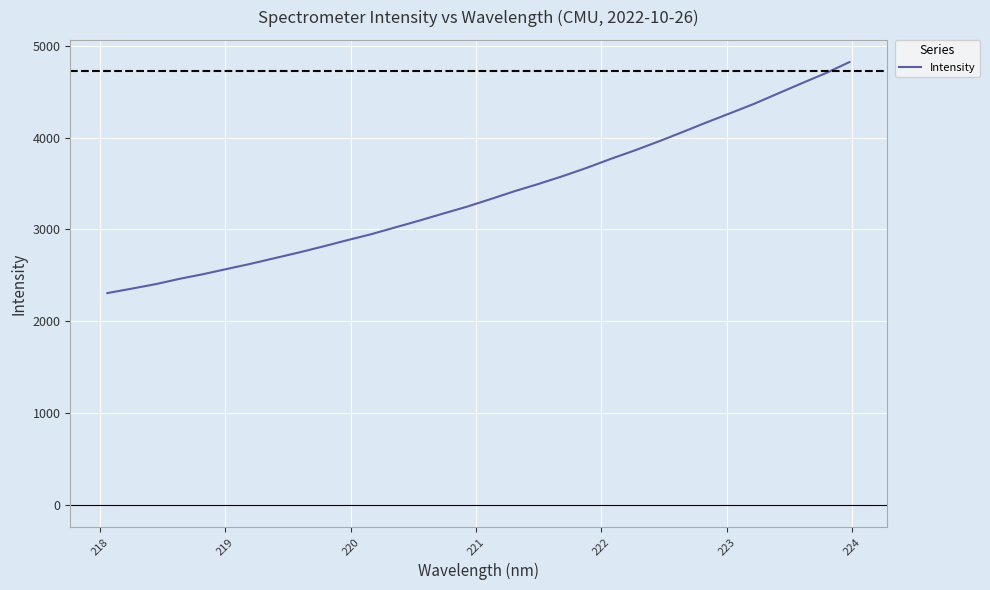

What is the minimum value shown in the chart?

2307.0